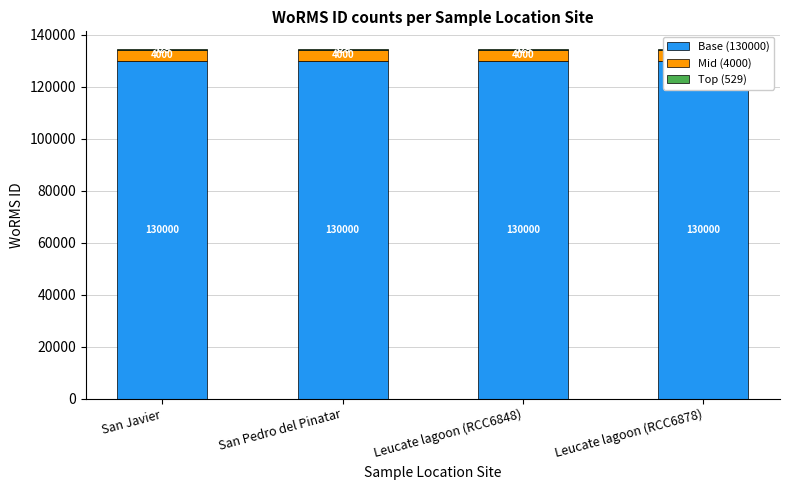

Is the value of Top (529) at San Javier greater than the value of Base (130000) at San Javier?

No